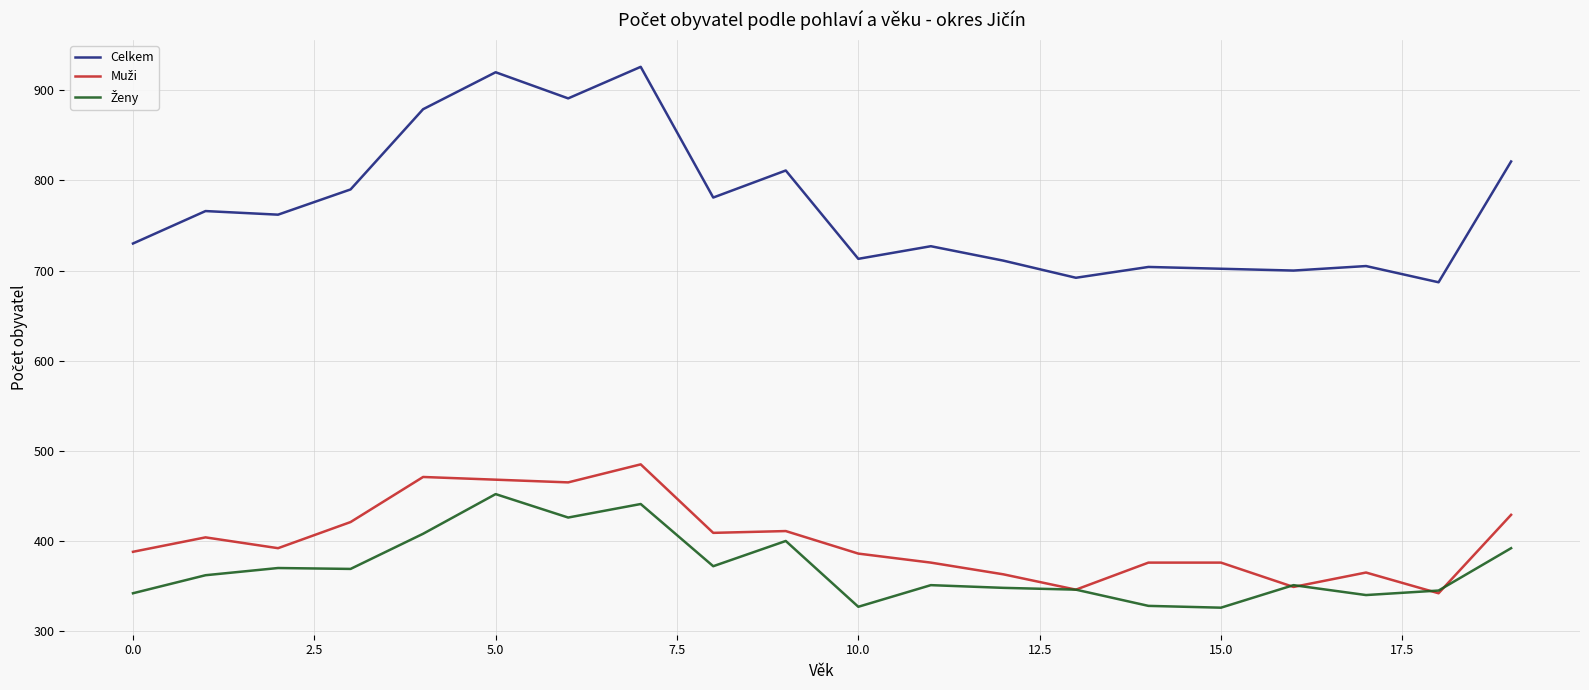

Which series has the largest total across all categories?

Celkem